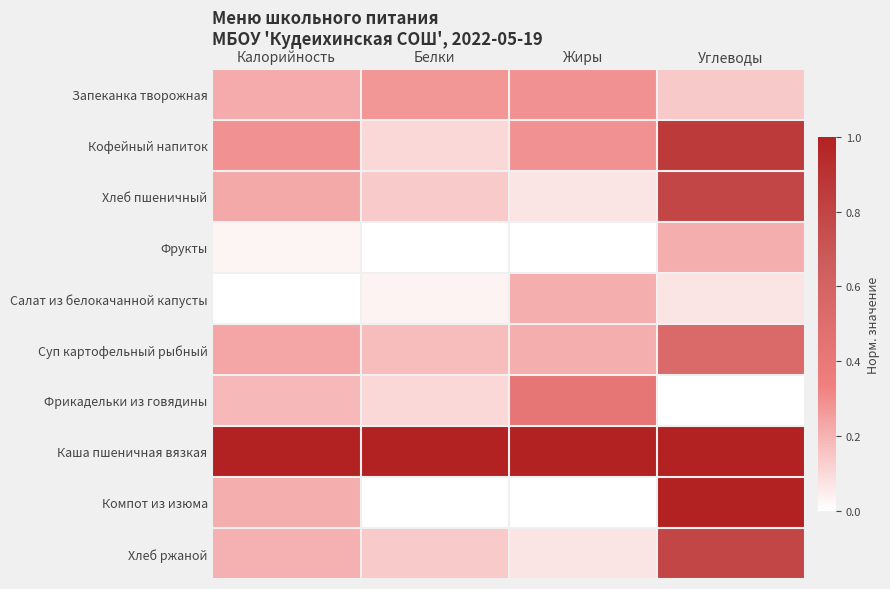

Reading right to left, extract all data points from this chart.

Запеканка творожная: Углеводы=0.1	Жиры=0.3	Белки=0.3	Калорийность=0.2
Кофейный напиток: Углеводы=0.9	Жиры=0.3	Белки=0.1	Калорийность=0.3
Хлеб пшеничный: Углеводы=0.8	Жиры=0.1	Белки=0.1	Калорийность=0.2
Фрукты: Углеводы=0.2	Жиры=0.0	Белки=0.0	Калорийность=0.0
Салат из белокачанной капусты: Углеводы=0.1	Жиры=0.2	Белки=0.0	Калорийность=0.0
Суп картофельный рыбный: Углеводы=0.5	Жиры=0.2	Белки=0.2	Калорийность=0.2
Фрикадельки из говядины: Углеводы=0.0	Жиры=0.4	Белки=0.1	Калорийность=0.2
Каша пшеничная вязкая: Углеводы=1.0	Жиры=1.0	Белки=1.0	Калорийность=1.0
Компот из изюма: Углеводы=1.0	Жиры=0.0	Белки=0.0	Калорийность=0.2
Хлеб ржаной: Углеводы=0.8	Жиры=0.1	Белки=0.1	Калорийность=0.2